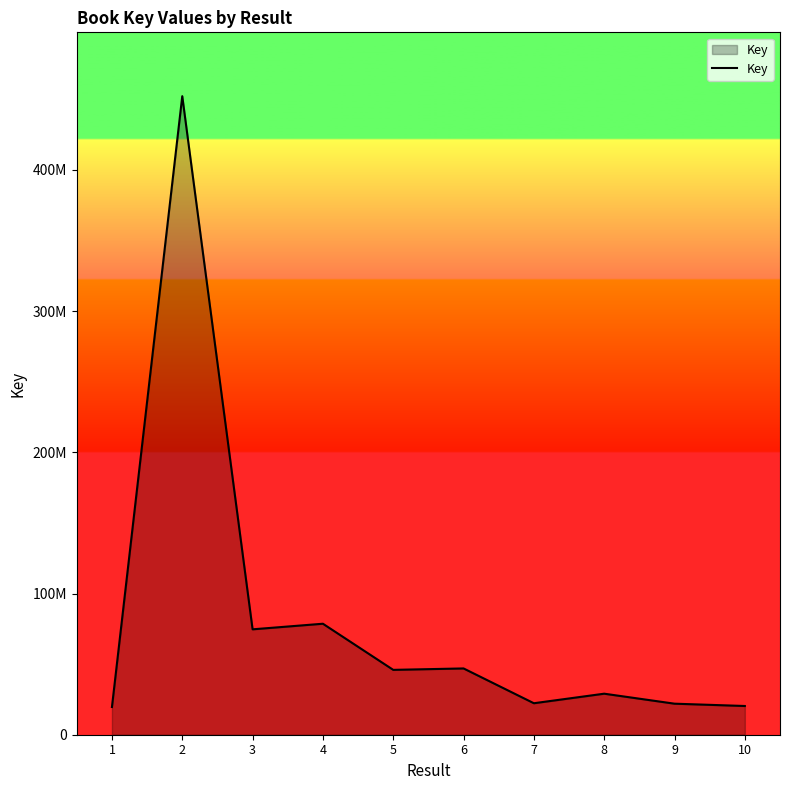

What is the approximate value at 9?

21985954